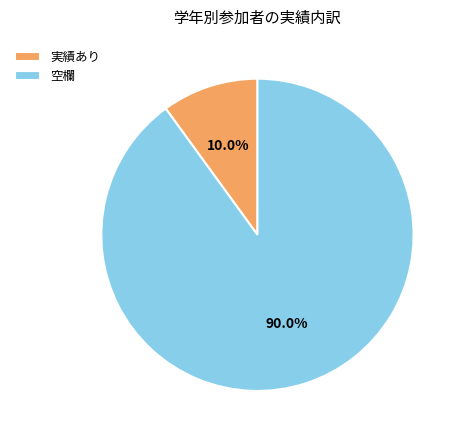

What percentage is NOT represented by 空欄?

10.0%